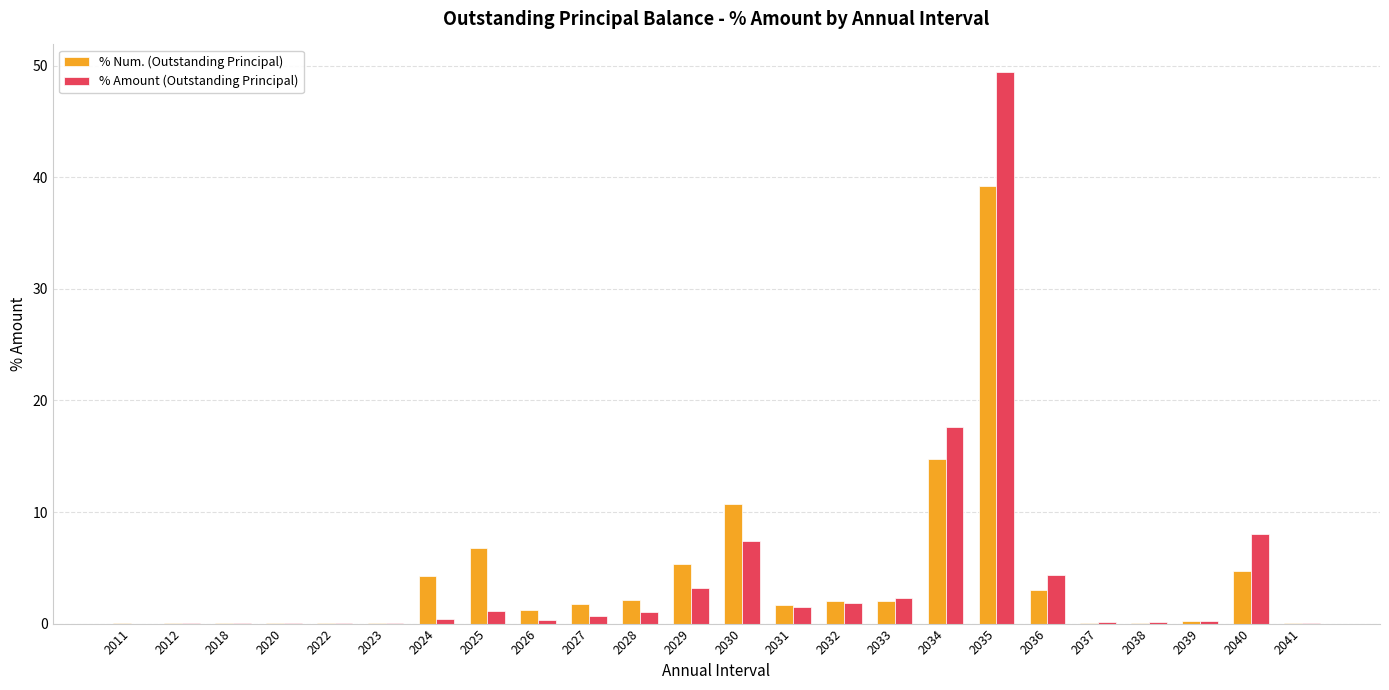

What is the total value across all series at 2040?

12.7